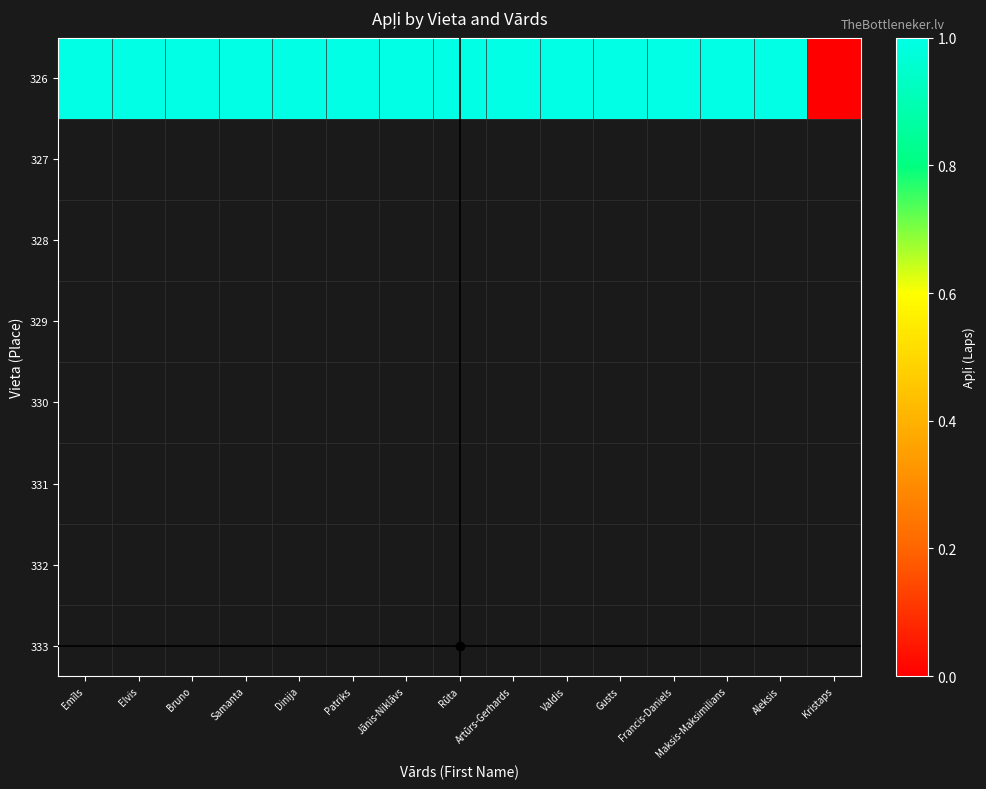

List the labels in order of value, smallest first.

Kristaps, Emīls, Elvis, Bruno, Samanta, Dinija, Patriks, Jānis-Niklāvs, Rūta, Artūrs-Gerhards, Valdis, Gusts, Francis-Daniels, Maksis-Maksimilians, Aleksis